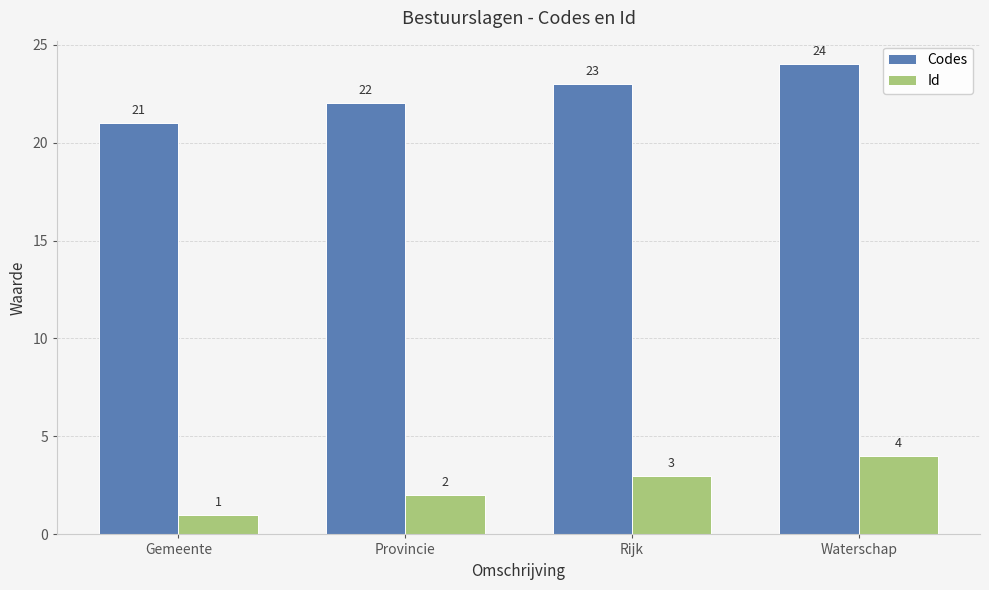

What position from the right is Provincie?

3